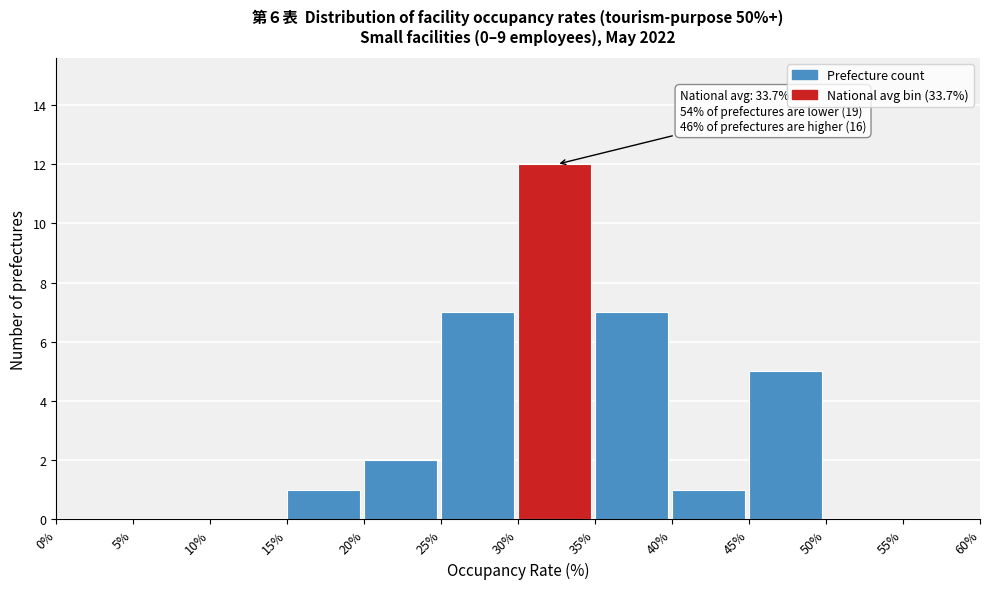

Over which range of the x-axis is the bar tallest?

30% to 35%